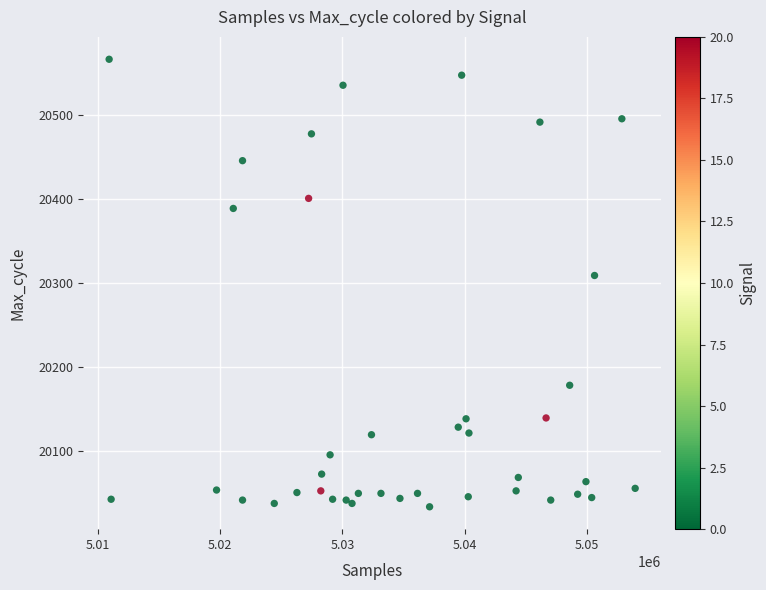

What is the range of X values (max minus min)?

42995